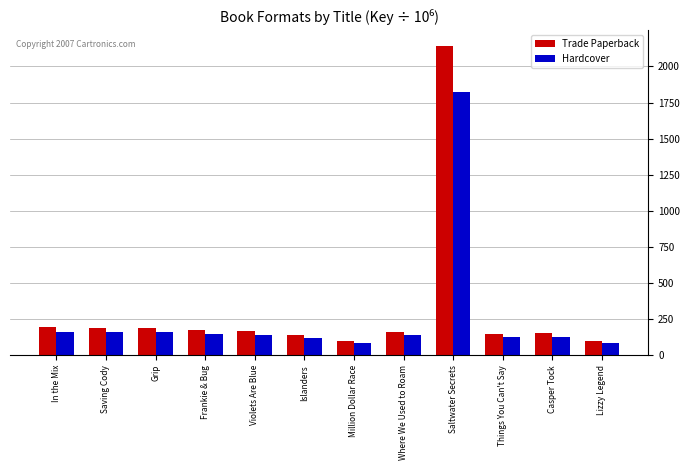

Read the Trade Paperback value at Islanders.

138.1